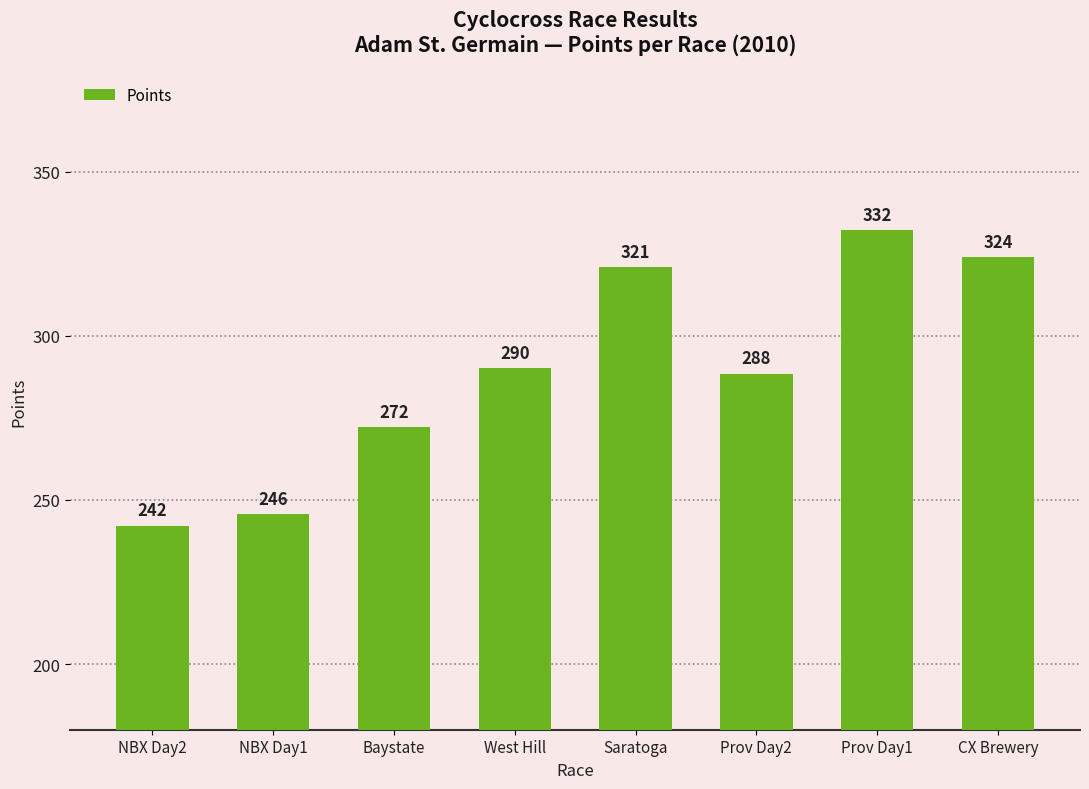

Where is the data nearest to the value 287?

Prov Day2